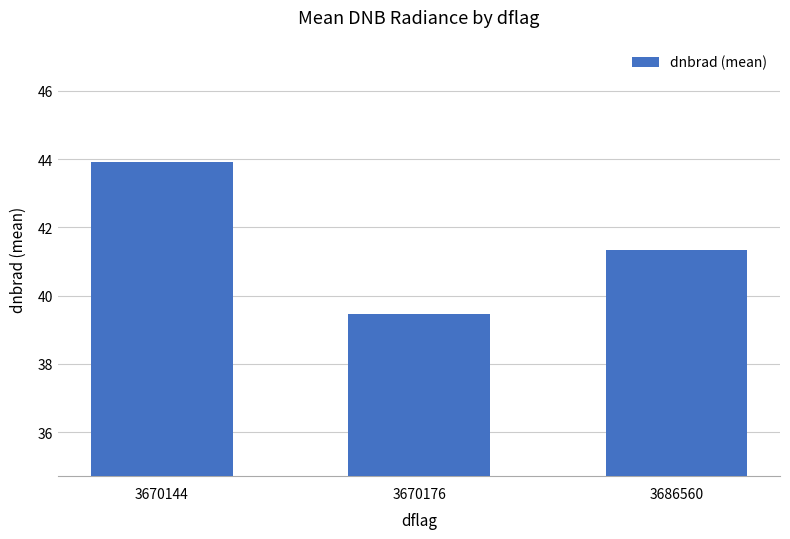

Is it true that the value at 3670176 is 39.5?

True